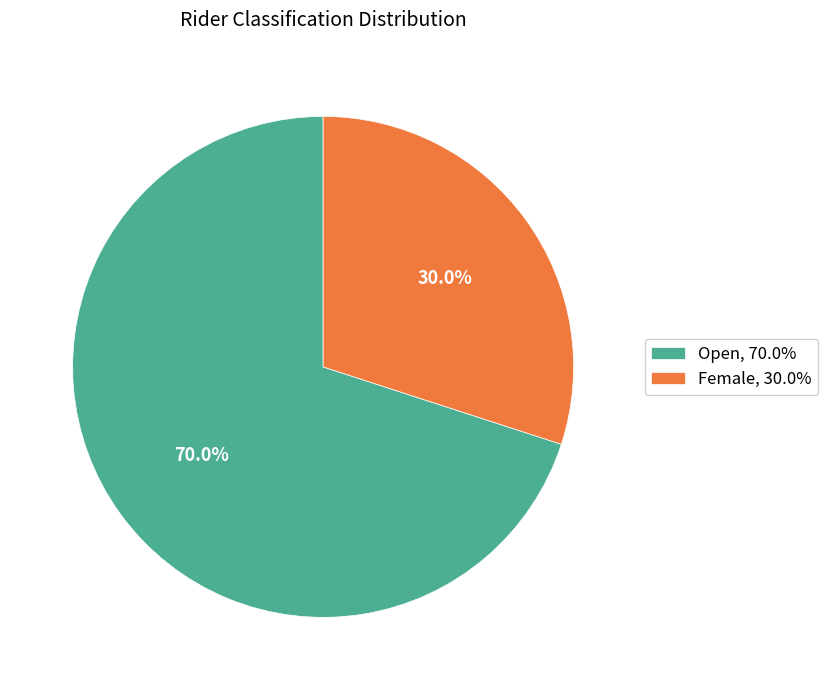

Which slice represents more than half of the pie?

Open